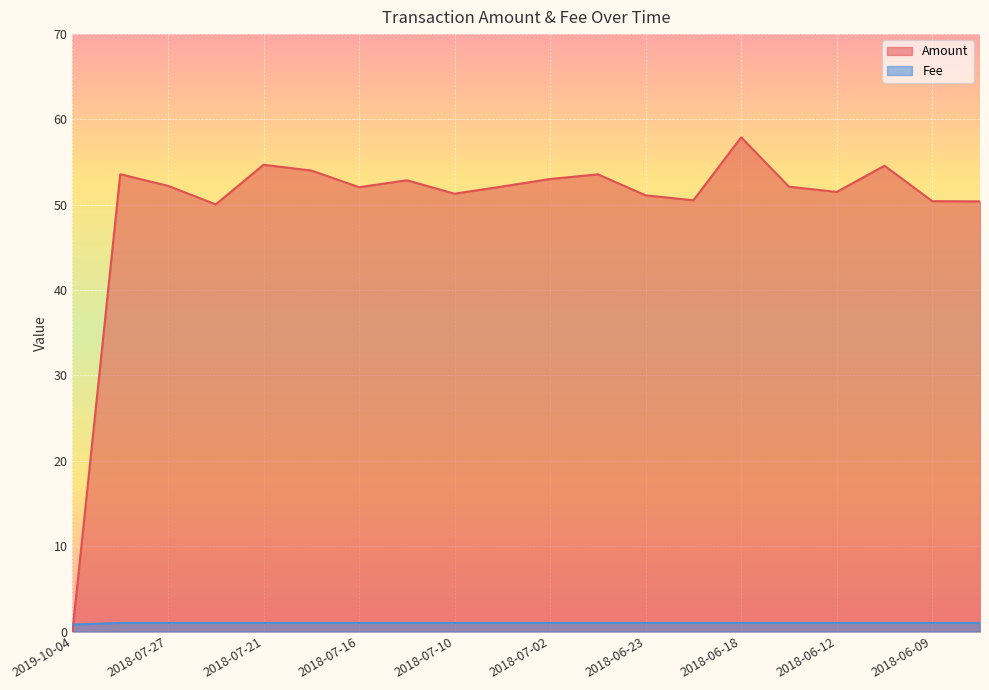

Where does the Amount series first go above 52?

2018-07-29